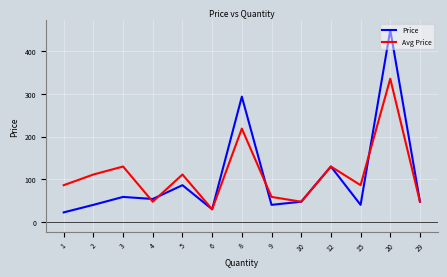

The Price series shows 35.8 at 3. True or false?

False